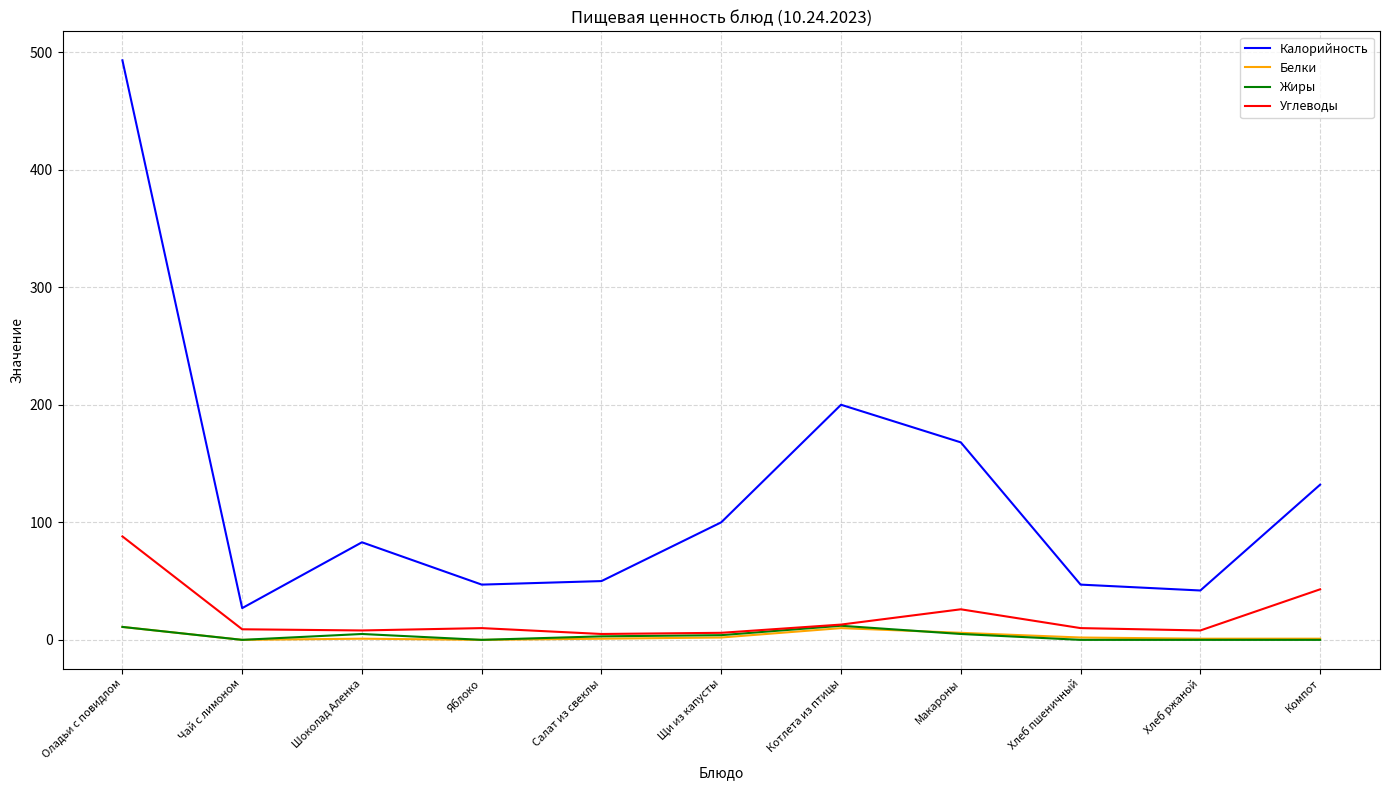

True or false: Белки has a value of 6 at Макароны.

True